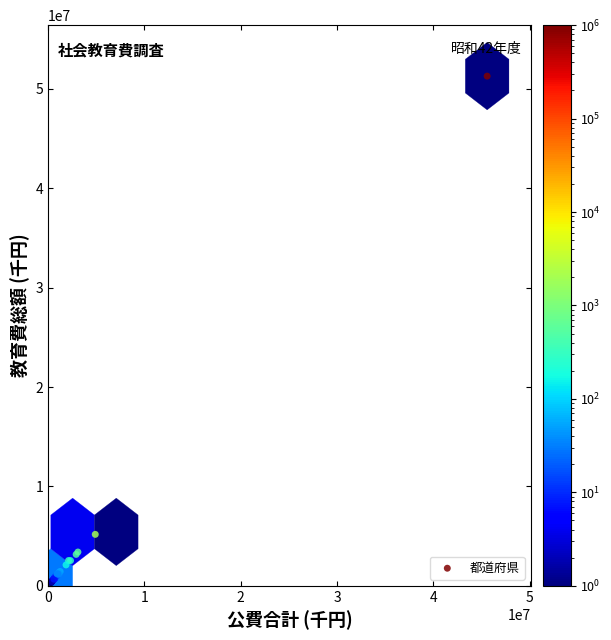

What Y value in the scatter plot is closest to 25804029?

5171465